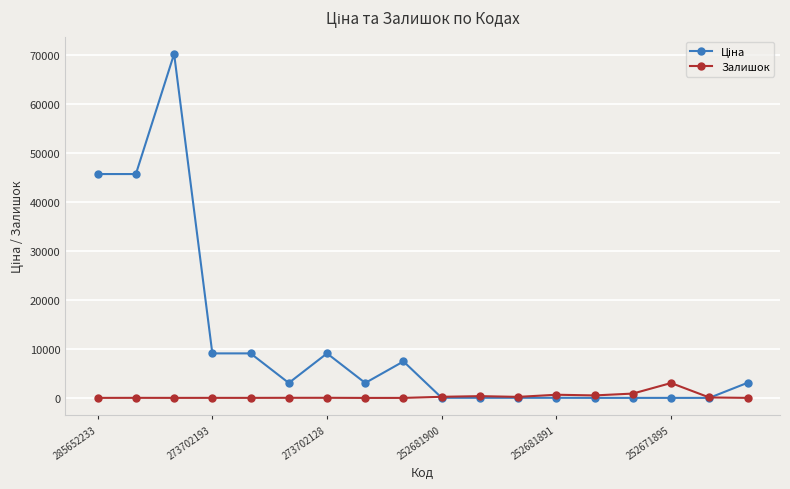

What is the maximum value shown in the chart?

70181.6